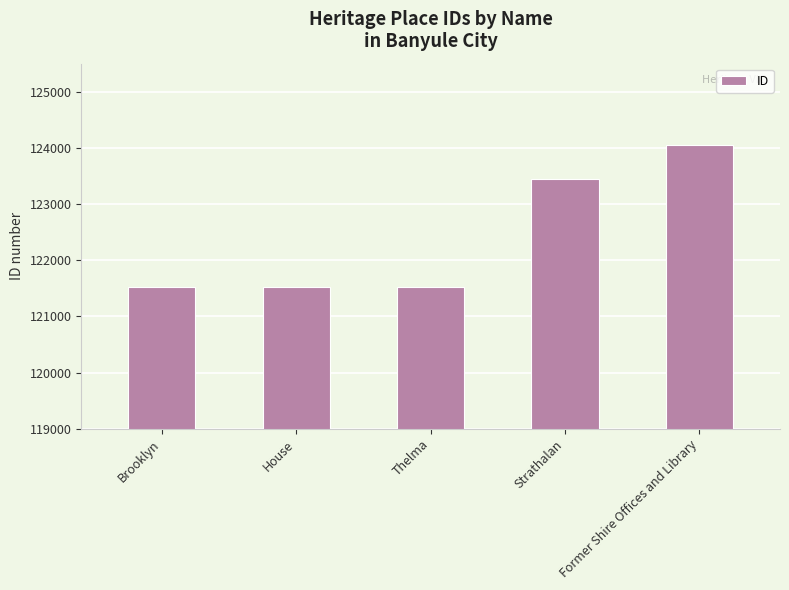

What position from the left is Strathalan?

4